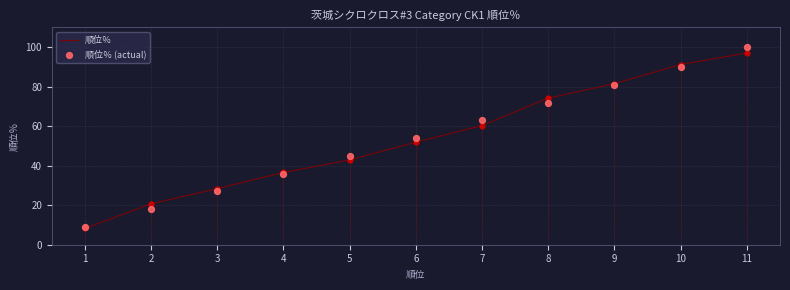

At which category is the sum across all series the highest?

11